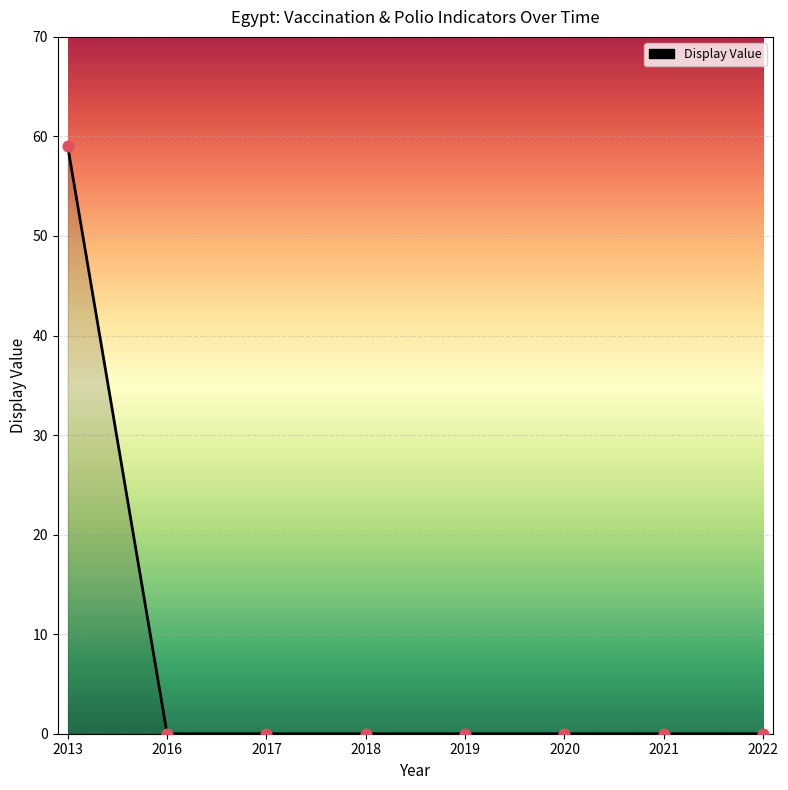

Which has a higher value, 2013 or 2016?

2013